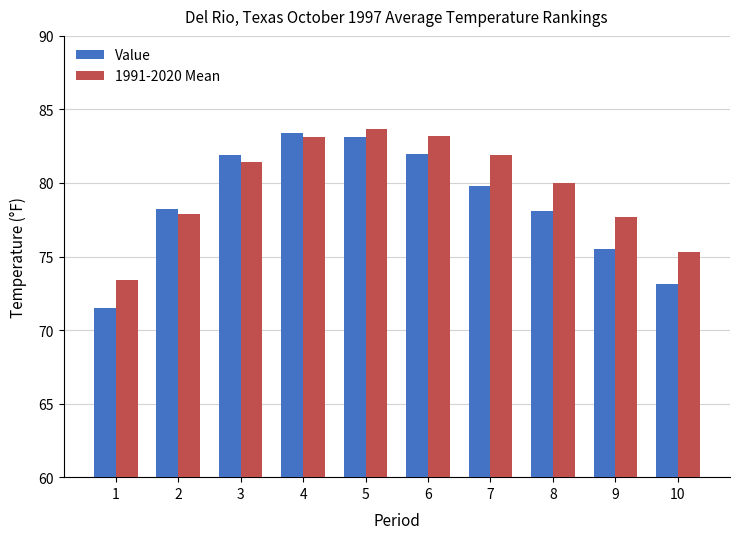

At how many categories does at least one series exceed 75?

9